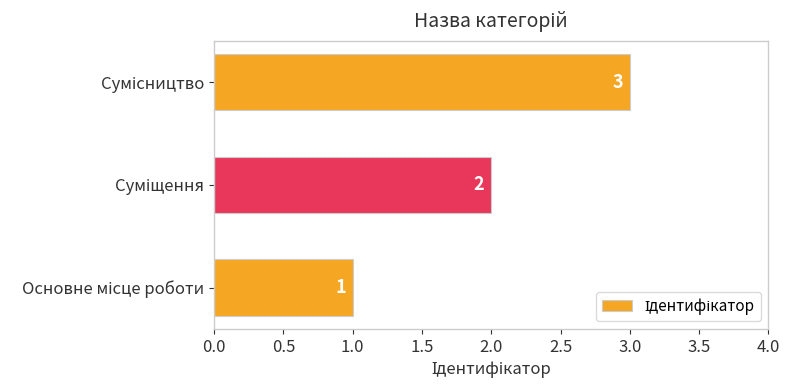

What is the greatest value displayed?

3